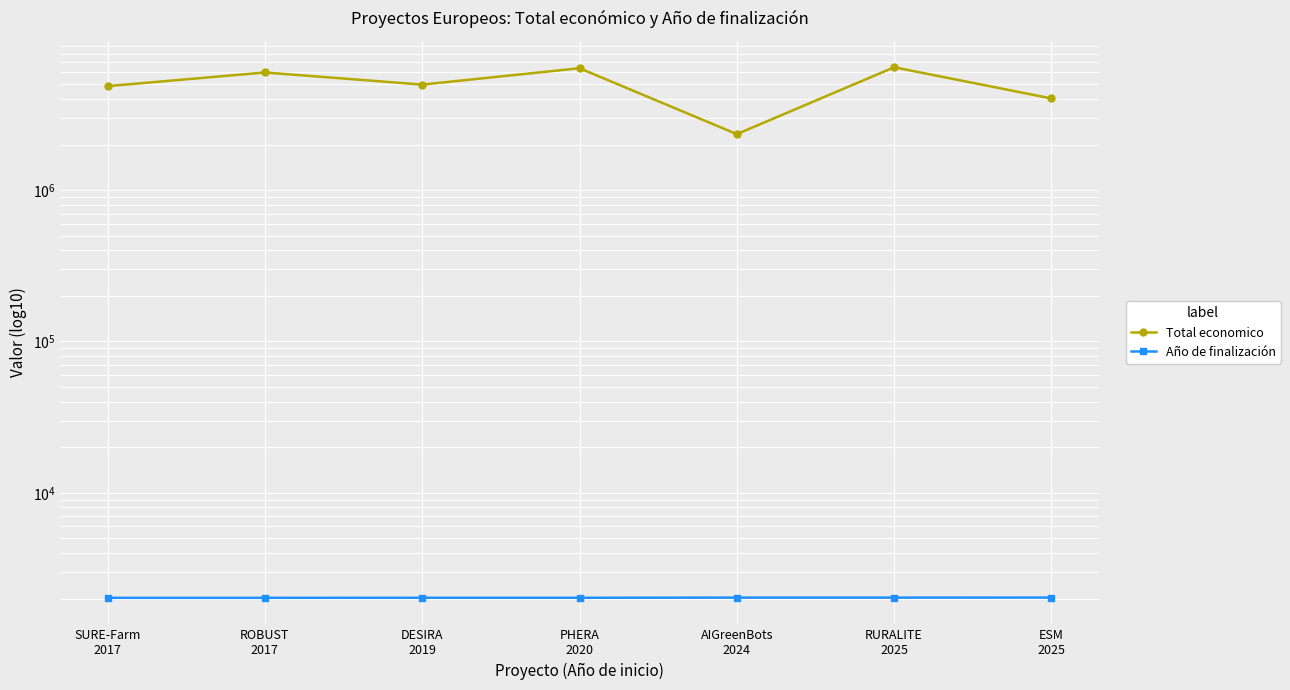

Which series has the widest spread of values?

Total economico